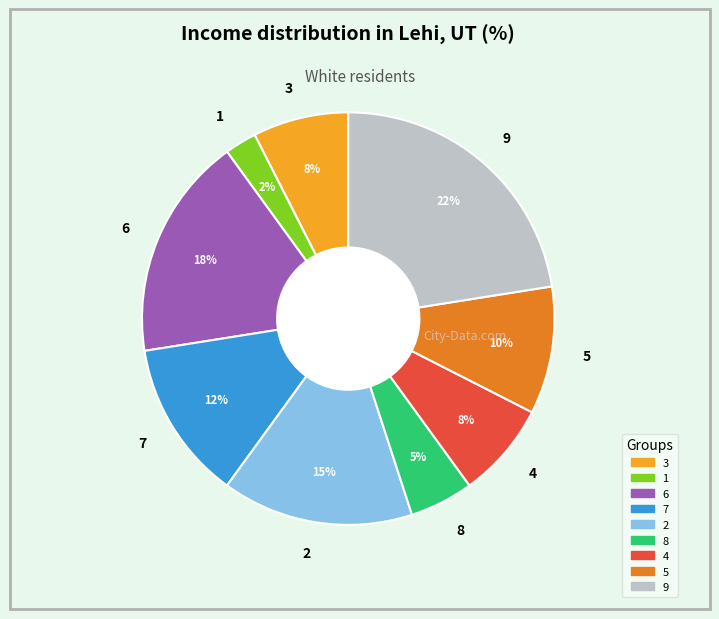

To the nearest percent, what is the combined percentage of 8 and 2?

20%